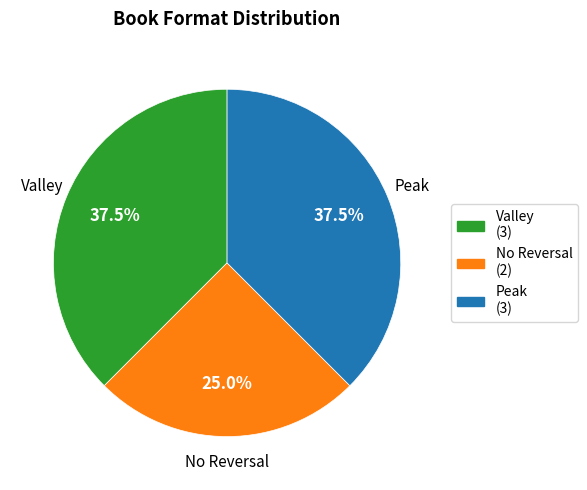

What is the total percentage of Peak (3) and Valley (3)?

75.0%